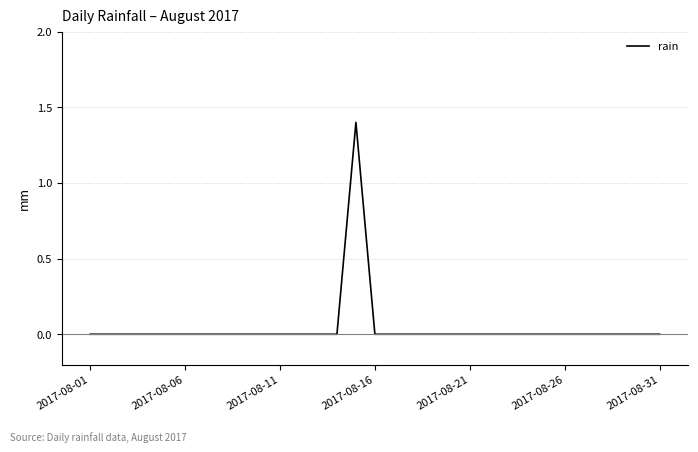

What is the maximum value shown in the chart?

1.4